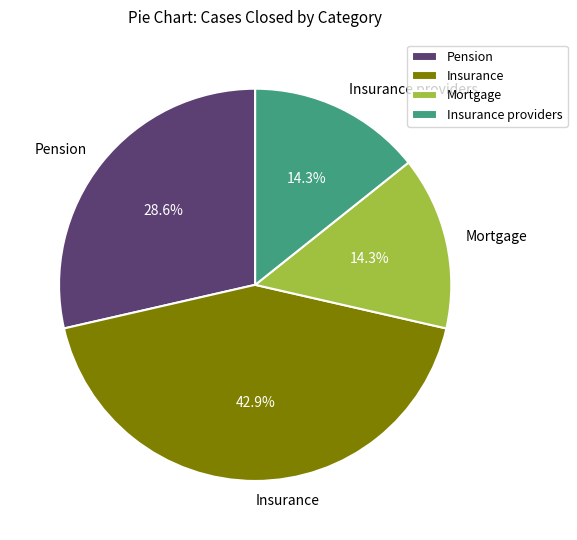

Does any single category account for the majority?

No